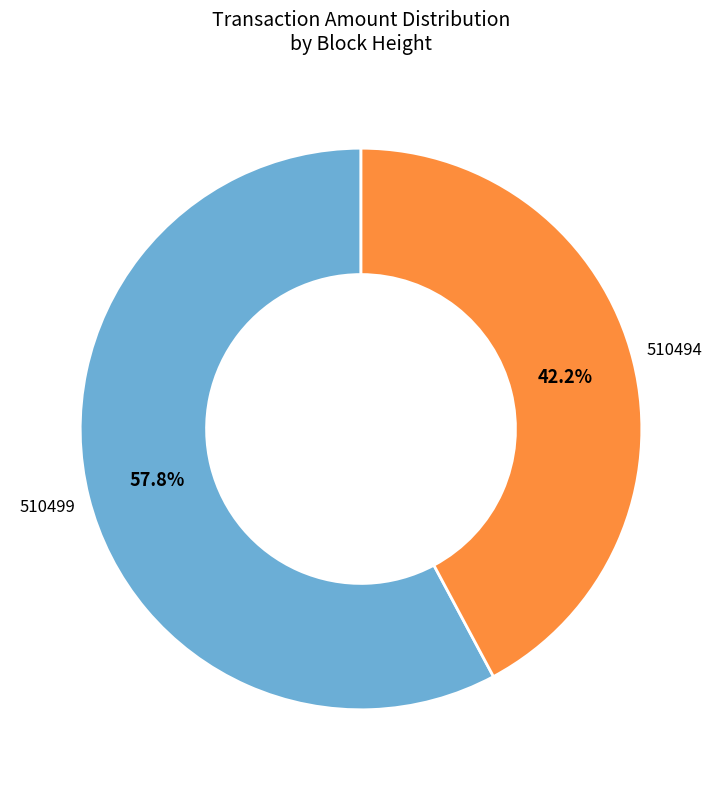

How many slices are in this pie chart?

2